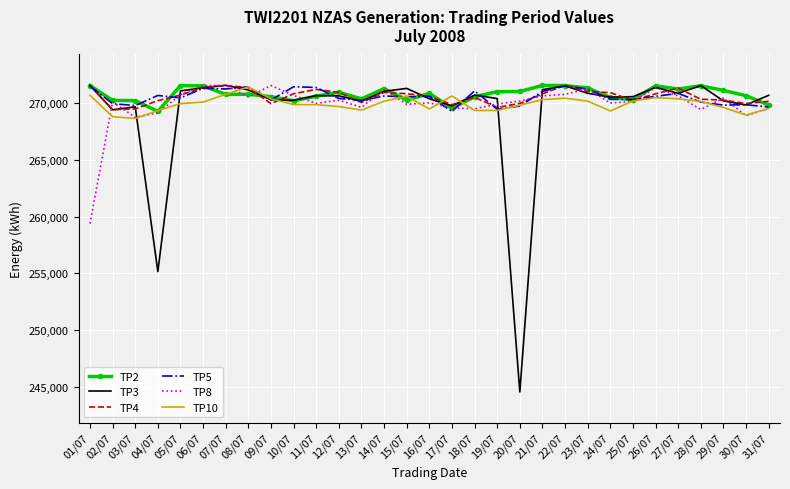

What is the approximate value of TP2 at 13/07, to the nearest 10?

270370